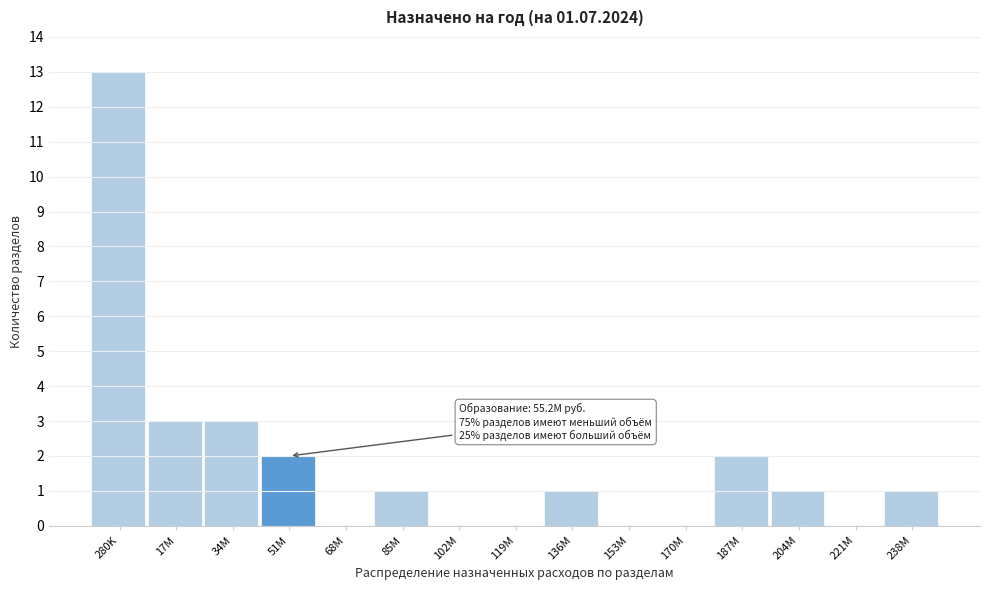

Reading left to right, list all the values displayed in this chart.

280K=13	17M=3	34M=3	51M=2	68M=0	85M=1	102M=0	119M=0	136M=1	153M=0	170M=0	187M=2	204M=1	221M=0	238M=1